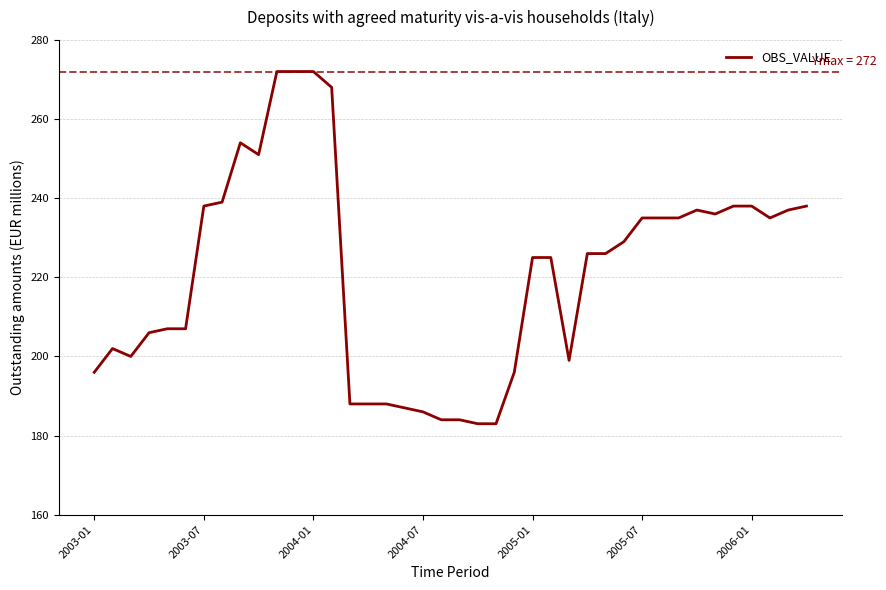

What is the minimum value shown in the chart?

183